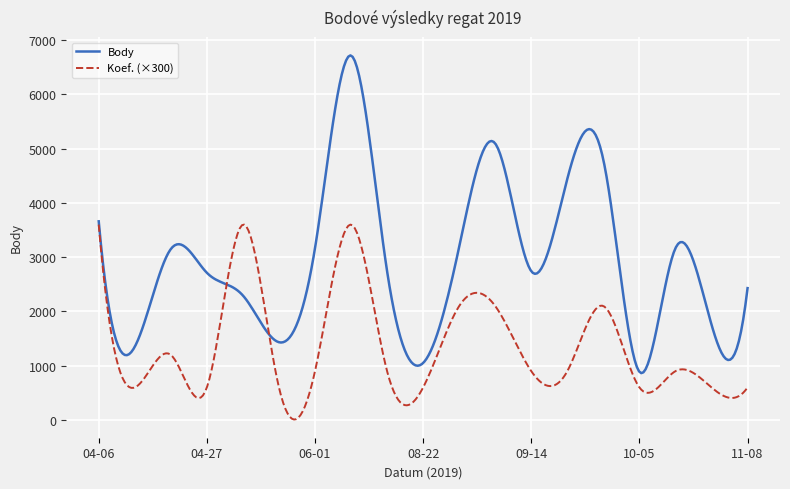

Which series has the largest range (max minus min)?

Body